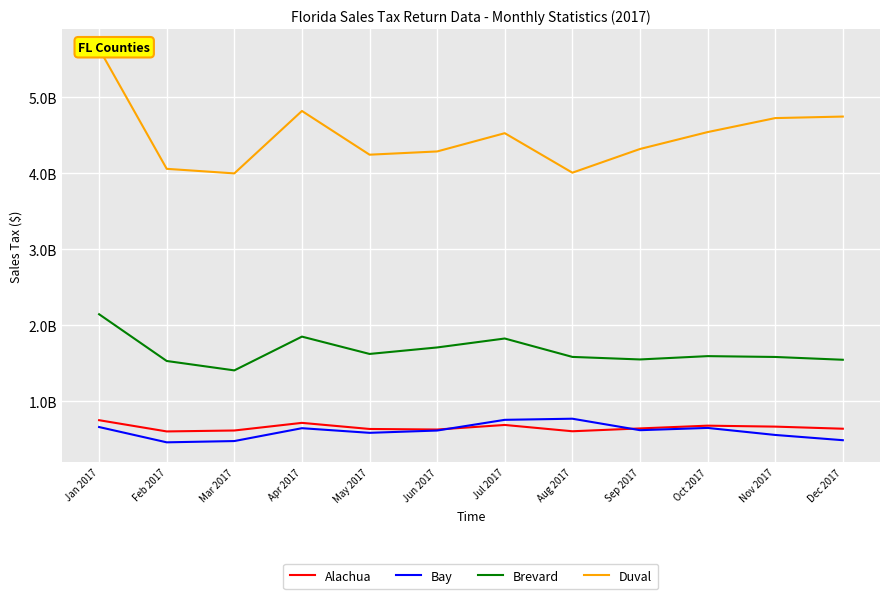

List the labels in order of Bay value, smallest first.

Feb 2017, Mar 2017, Dec 2017, Nov 2017, May 2017, Jun 2017, Sep 2017, Apr 2017, Oct 2017, Jan 2017, Jul 2017, Aug 2017